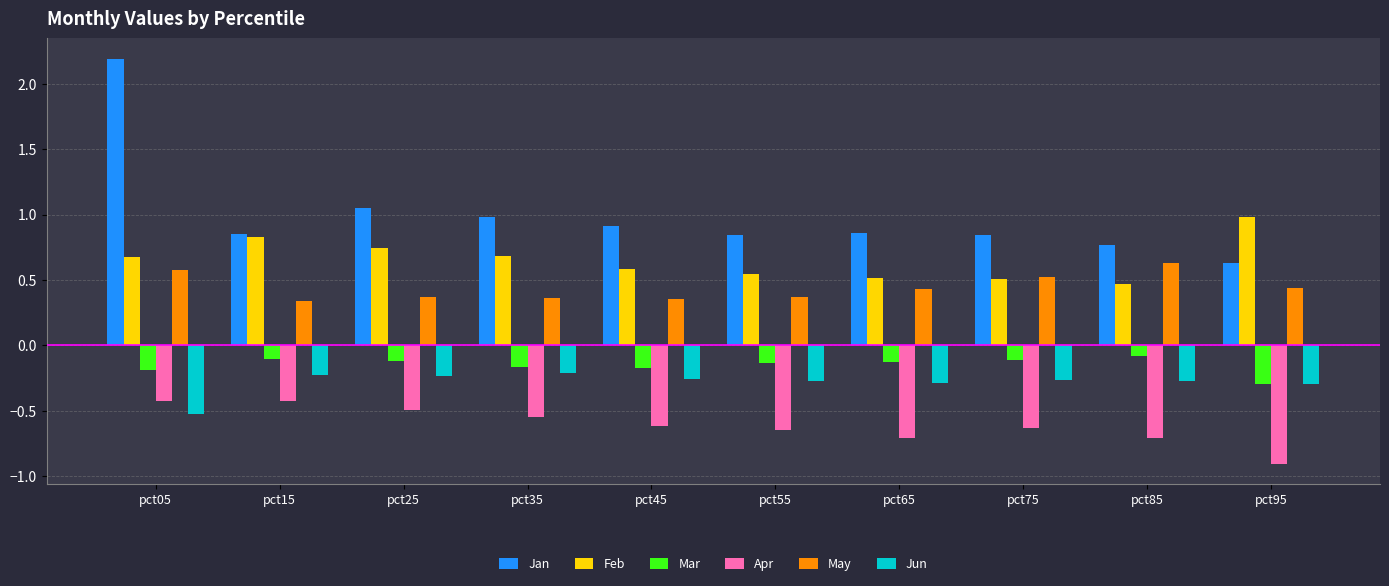

Which series changed the most between pct35 and pct95?

Apr